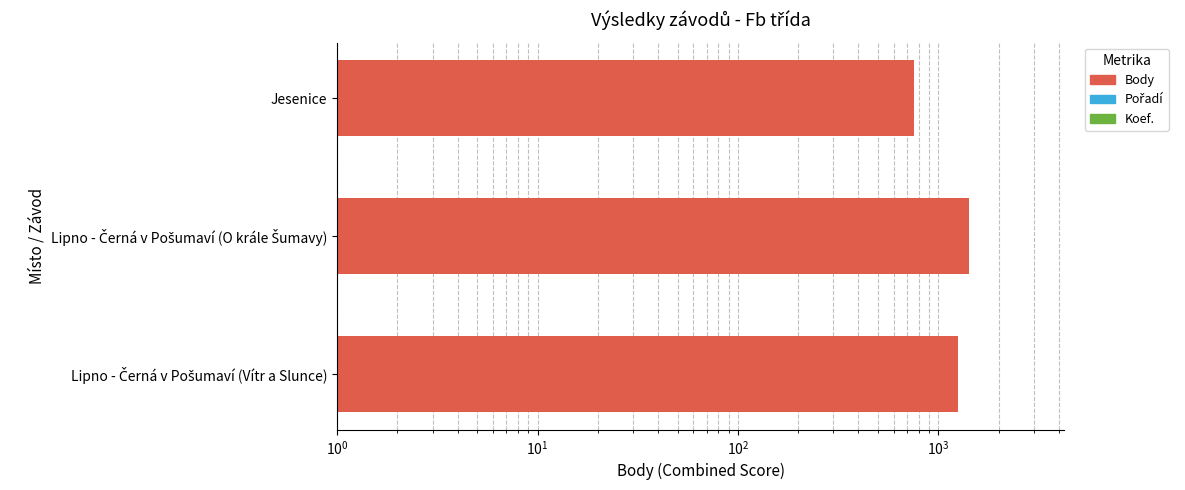

True or false: the data shows 386 at Lipno - Černá v Pošumaví (O krále Šumavy).

False